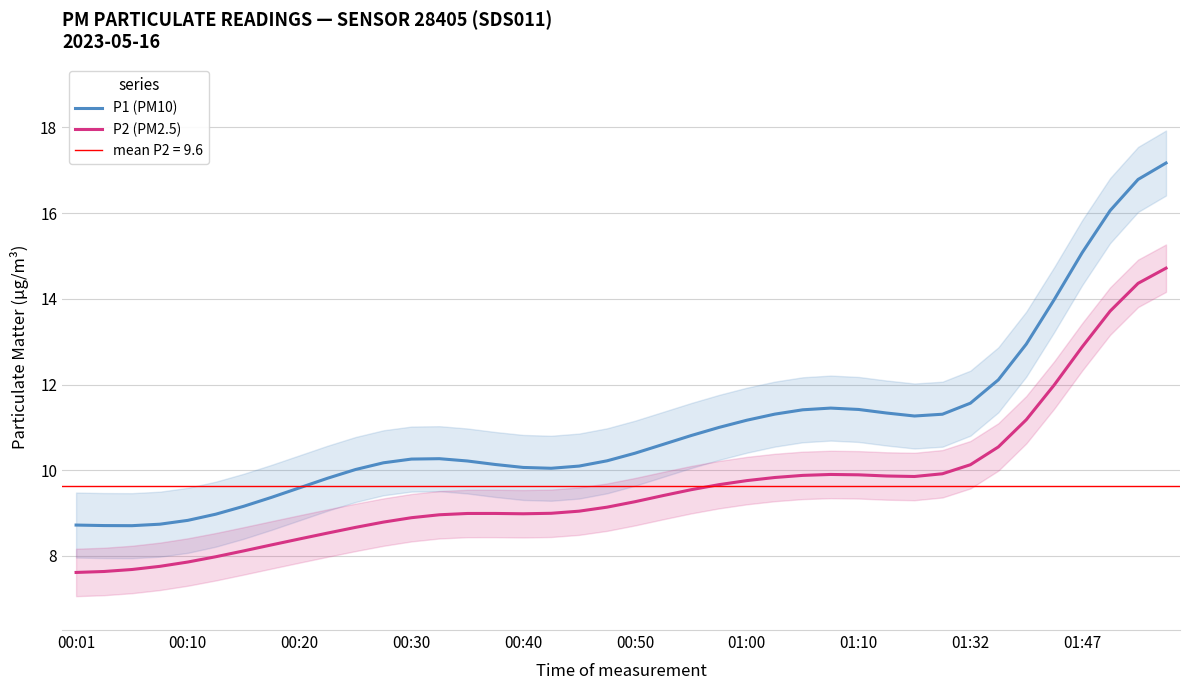

At which category is the sum across all series the highest?

39